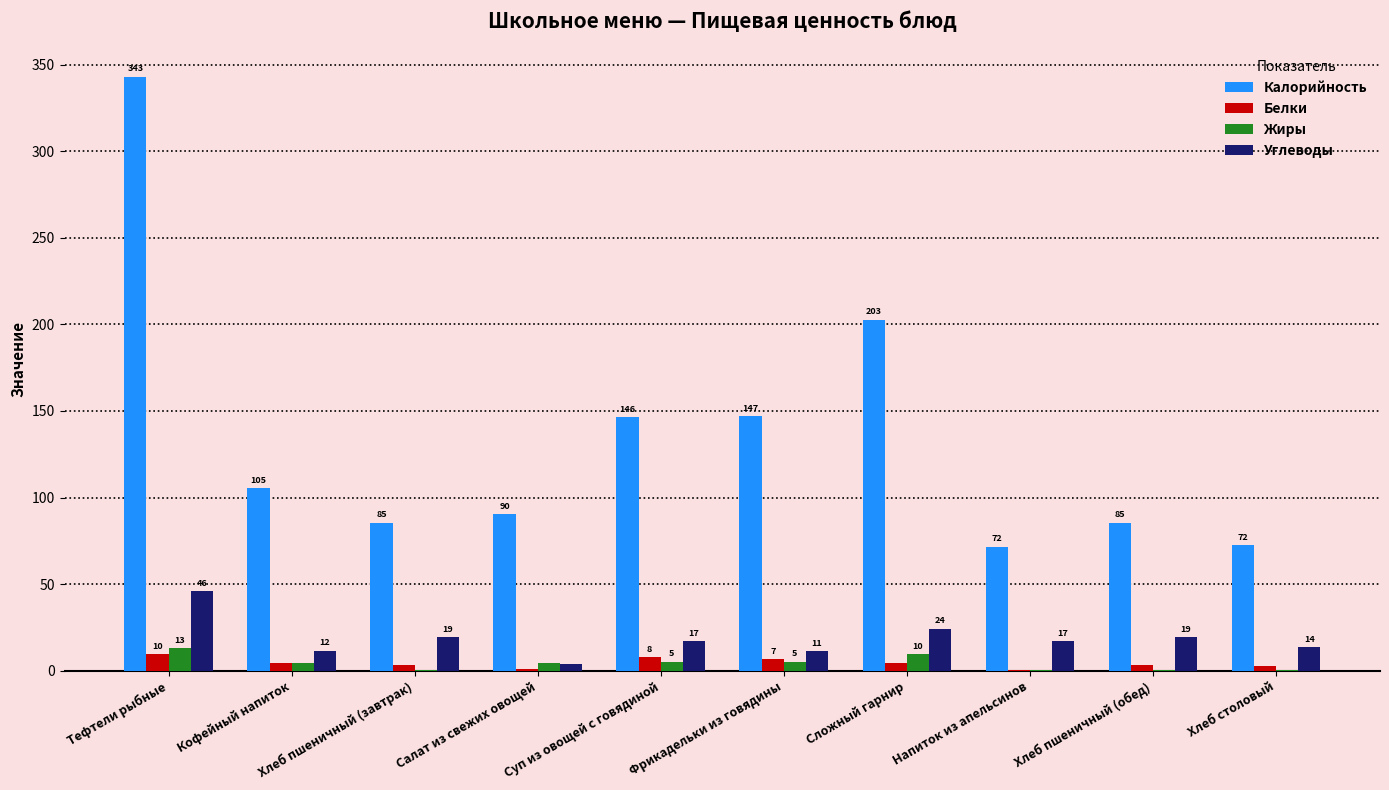

What are all the series names shown in the legend?

Калорийность, Белки, Жиры, Углеводы